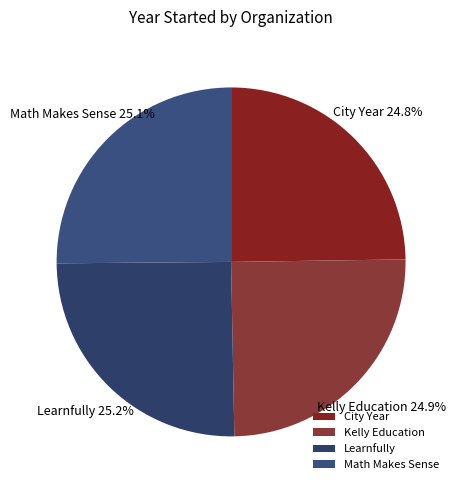

Is there any slice that represents more than half of the pie?

No